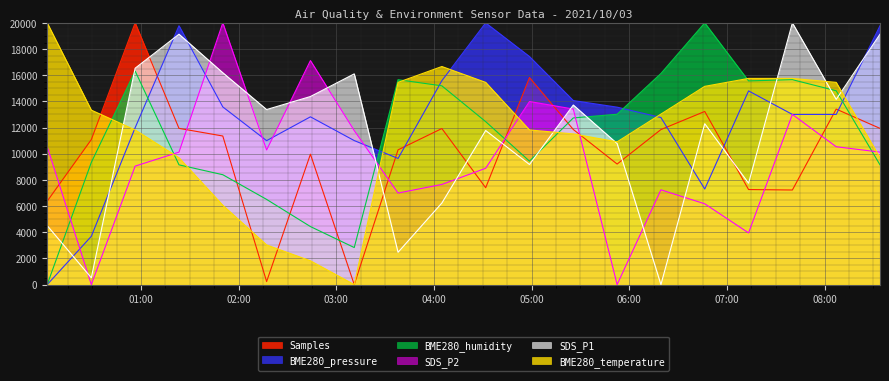

Reading left to right, transcribe all the data shown in this chart.

Samples: 6376.8	11084.8	20000.0	11938.5	11354.8	229.9	9963.8	0.0	10297.6	11924.9	7401.8	15823.5	11851.9	9212.5	11848.3	13230.7	7263.5	7227.7	13411.9	11938.5
BME280_pressure: 0.0	3690.1	11987.0	19781.2	13577.8	10999.4	12820.8	11005.3	9639.3	15582.5	20000.0	17427.6	14062.7	13560.0	12767.6	7303.4	14801.9	13004.1	13004.1	19781.2
SDS_P1: 4502.2	519.5	16536.8	19134.2	16190.5	13376.6	14372.3	16103.9	2467.5	6233.8	11774.9	9177.5	13722.9	10779.2	0.0	12294.4	7748.9	20000.0	14155.8	19134.2
SDS_P2: 10535.0	0.0	9053.5	10123.5	20000.0	10288.1	17119.3	11769.5	6995.9	7654.3	8888.9	13991.8	13415.6	0.0	7242.8	6172.8	3950.6	13004.1	10535.0	10123.5
BME280_humidity: 0.0	9339.6	16320.8	9150.9	8396.2	6509.4	4434.0	2830.2	15660.4	15188.7	12452.8	9434.0	12735.8	13018.9	16132.1	20000.0	15566.0	15660.4	14811.3	9150.9
BME280_temperature: 20000.0	13333.3	11818.2	9697.0	6060.6	3030.3	1818.2	0.0	15454.5	16666.7	15454.5	11818.2	11515.2	10909.1	13030.3	15151.5	15757.6	15757.6	15454.5	9697.0